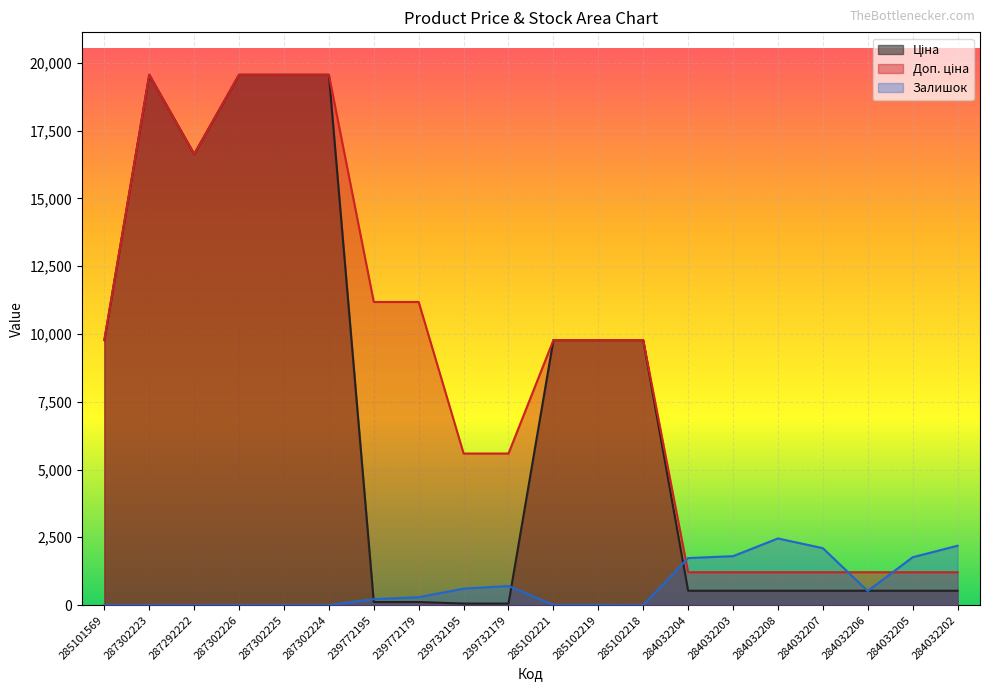

What is the maximum value for Доп. ціна?

19564.9